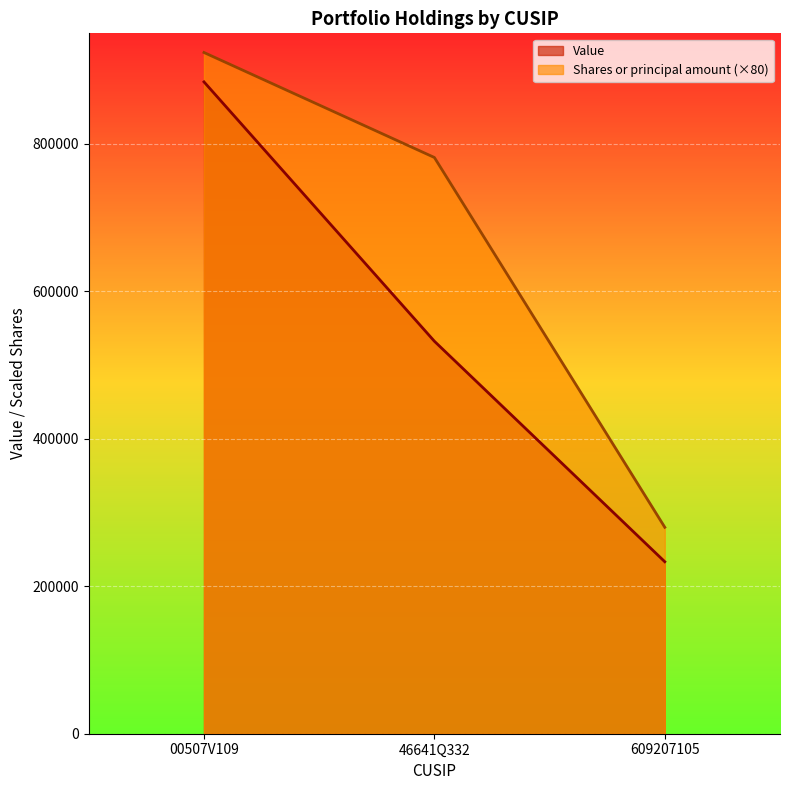

At which label does Shares or principal amount first exceed 781600?

00507V109